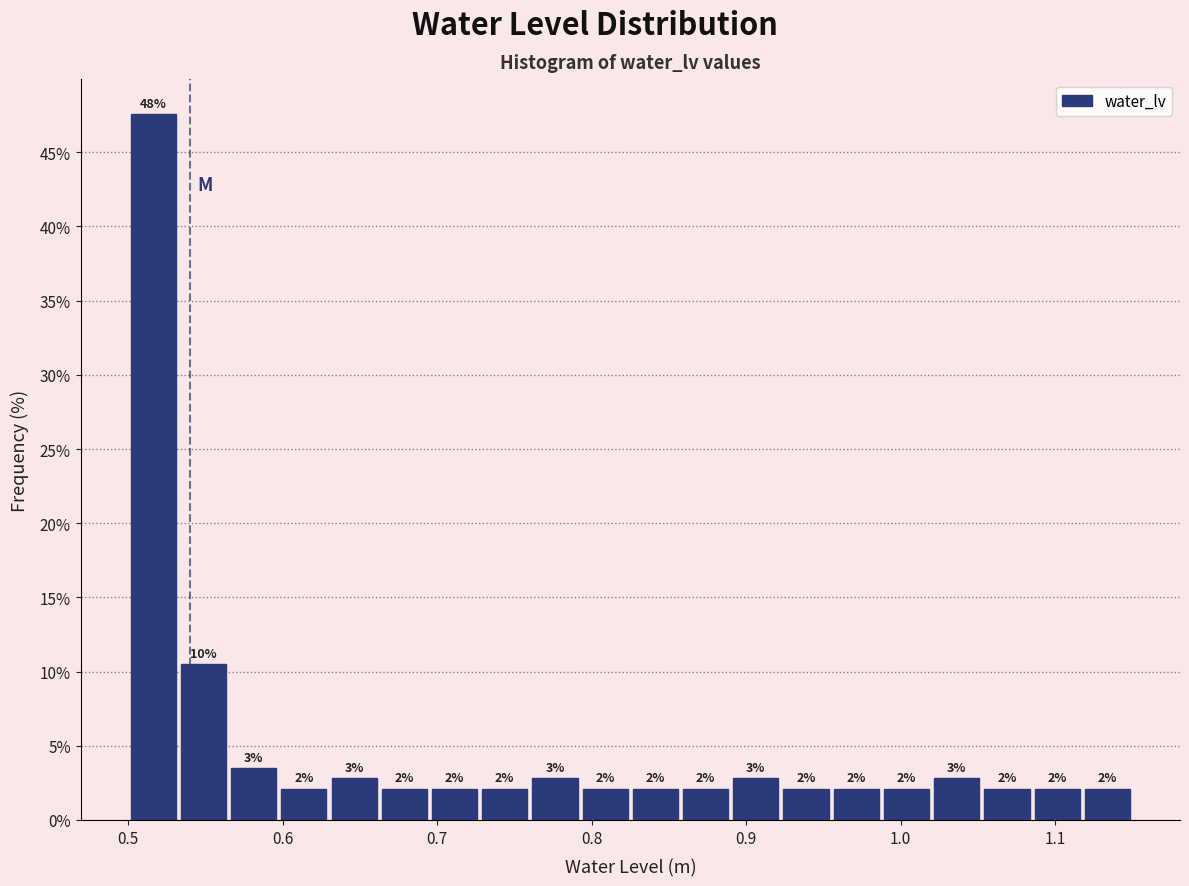

Read against the x-axis, roughly where is the centre of the tallest bar?

0.52